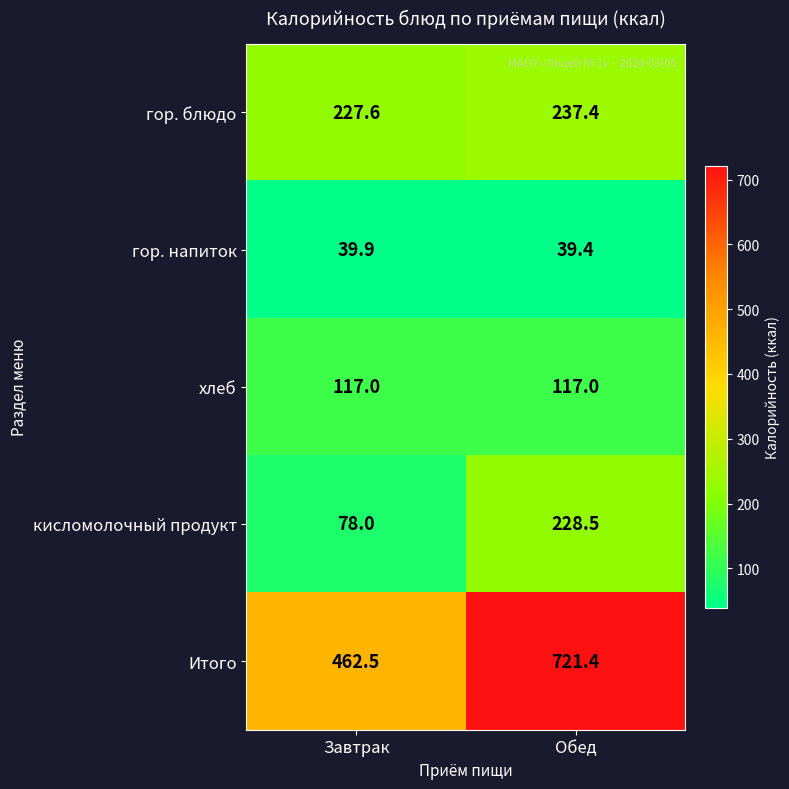

What is the sum of the гор. блюдо values at Завтрак and Обед?

465.0